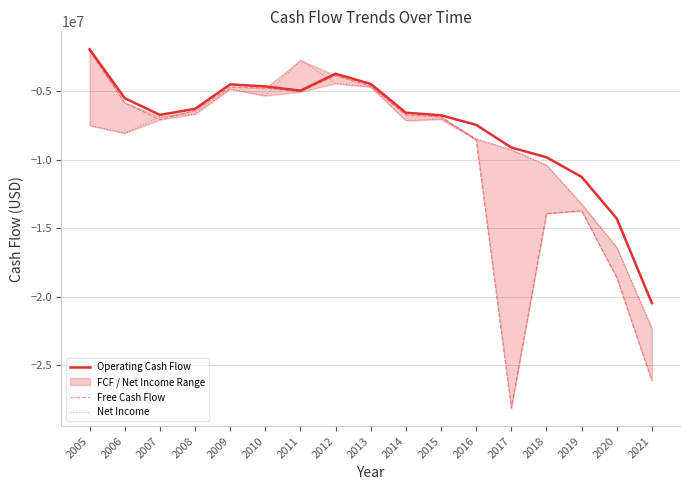

True or false: Net Income and Operating Cash Flow intersect in this chart.

True